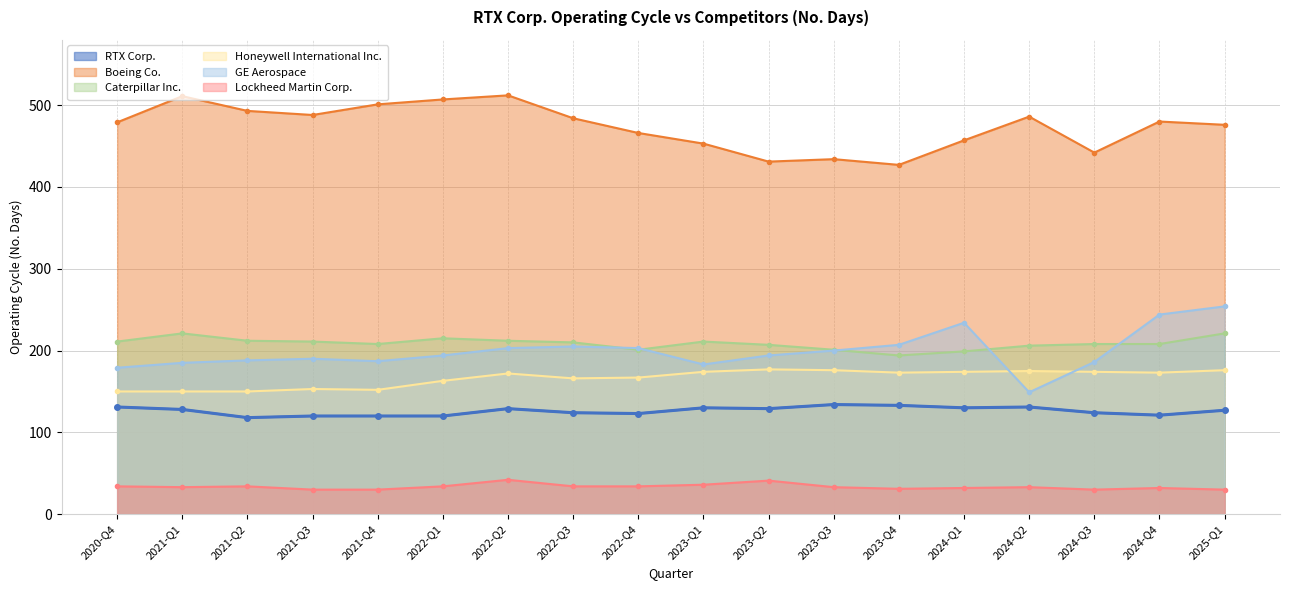

Which series has the widest spread of values?

GE Aerospace